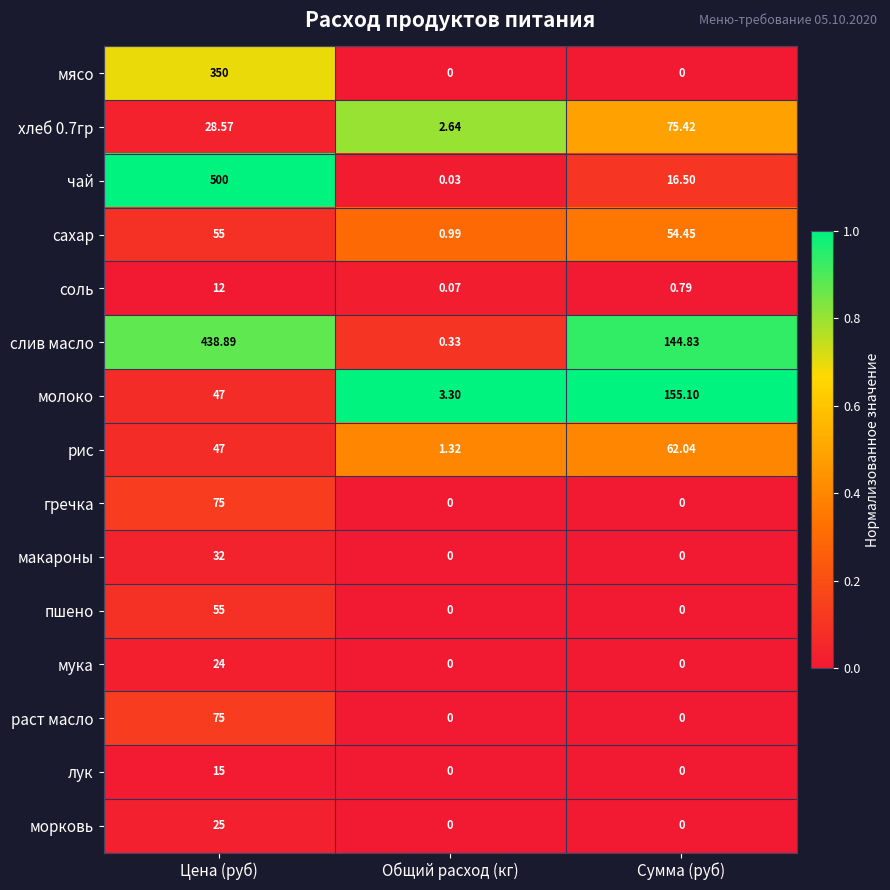

At how many categories does at least one series exceed 0?

3